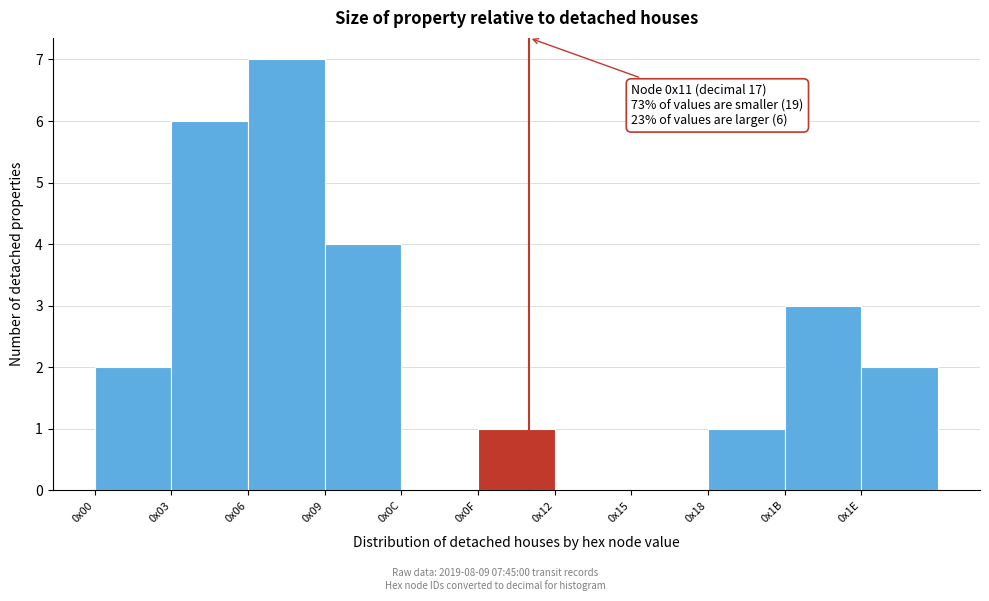

Reading left to right, what are all the values shown in this chart?

0x00=2	0x03=6	0x06=7	0x09=4	0x0C=0	0x0F=1	0x12=0	0x15=0	0x18=1	0x1B=3	0x1E=2